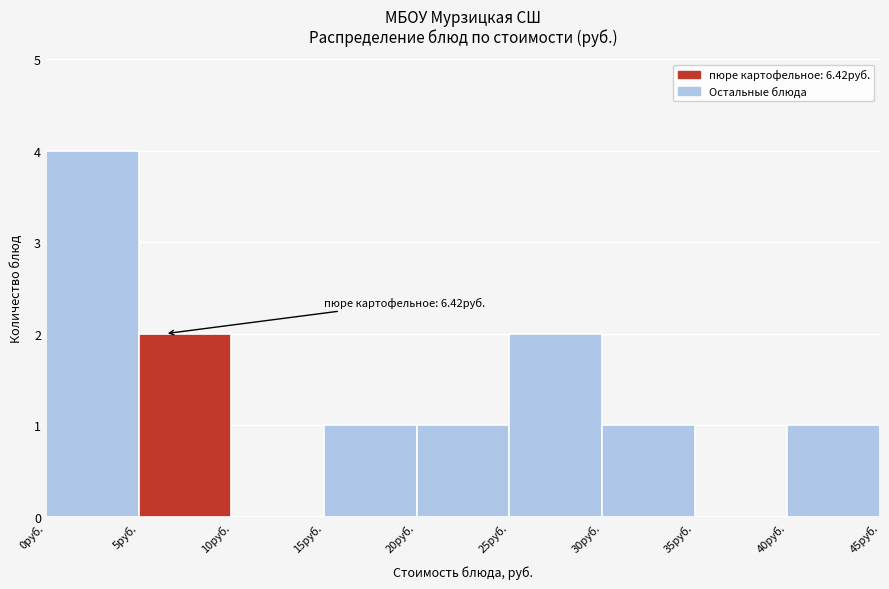

Over which range of the x-axis is the bar tallest?

0 to 5